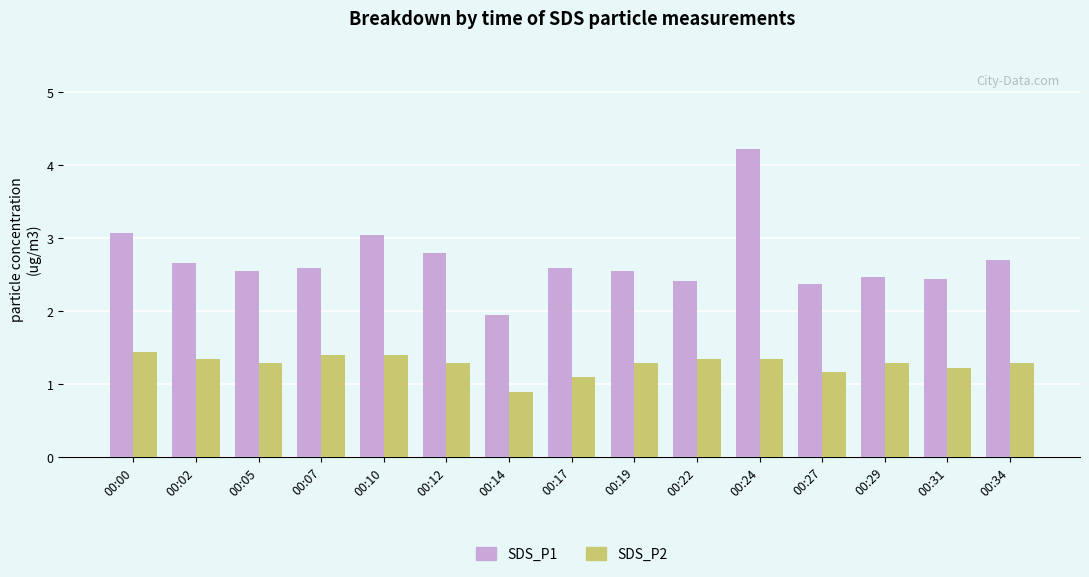

Which series has the widest spread of values?

SDS_P1